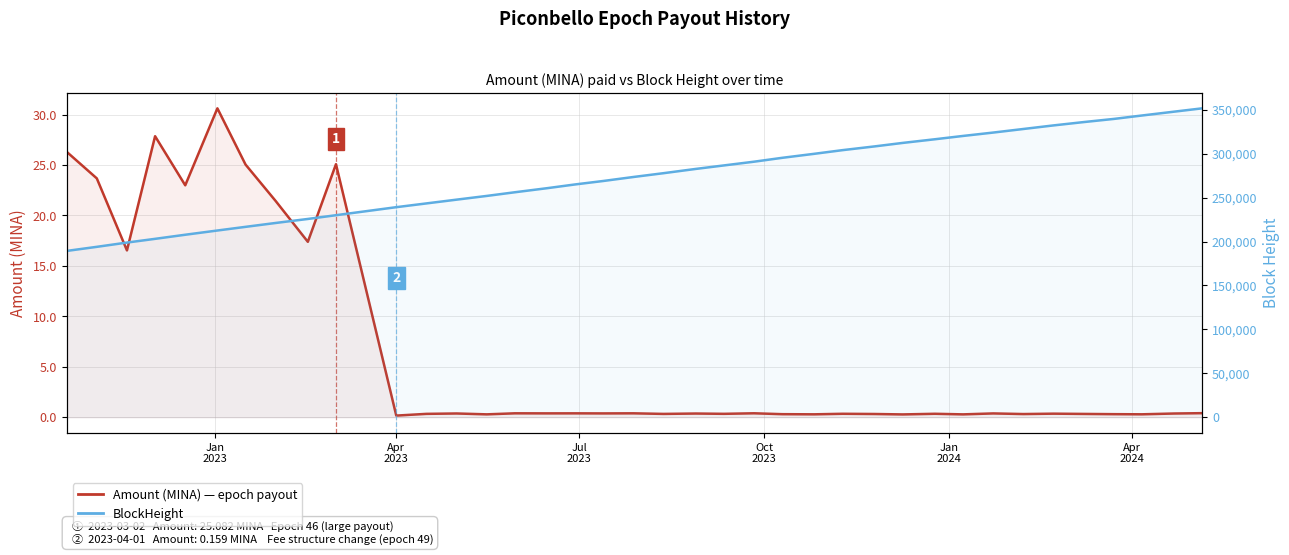

Is it true that Amount (MINA) — epoch payout equals 36.8 at Jan
2024?

False